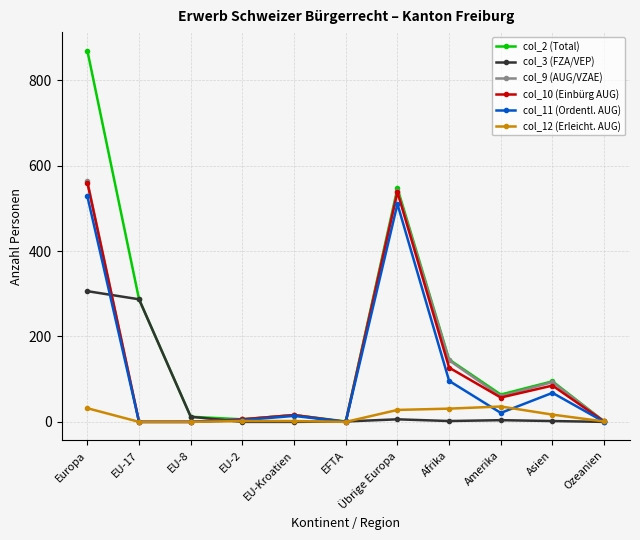

In col_2 (Total), how many points are higher than both neighbors (excluding endpoints)?

3